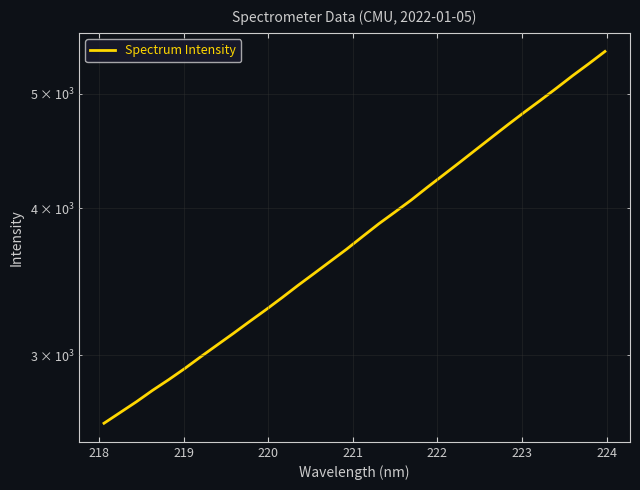

How many series are shown in this chart?

1